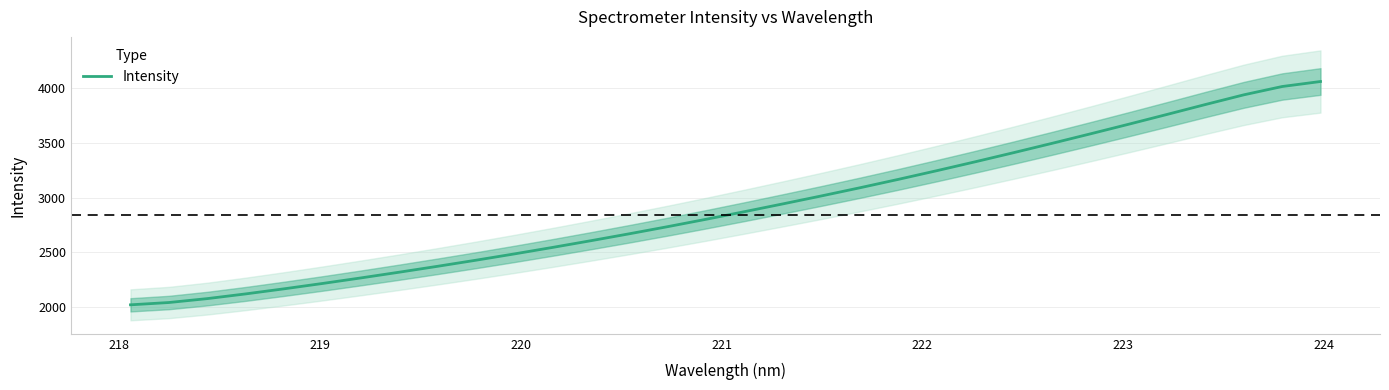

The value at 19 is 2092.4. True or false?

False